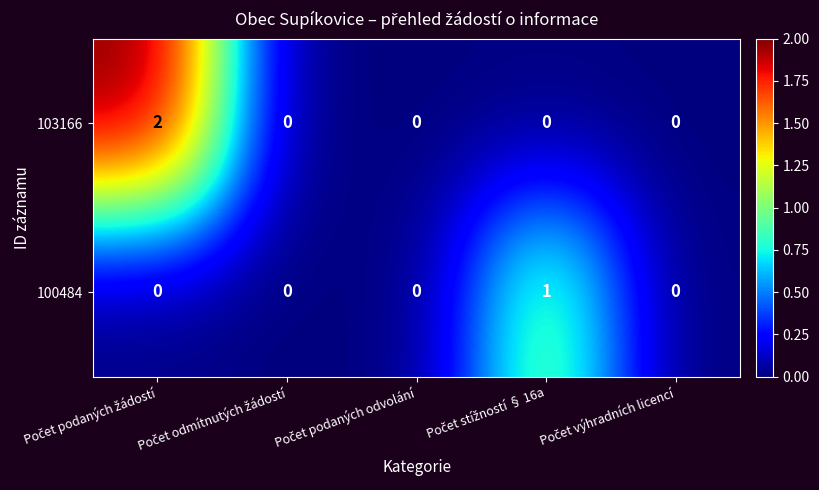

Which series has the largest total across all categories?

103166